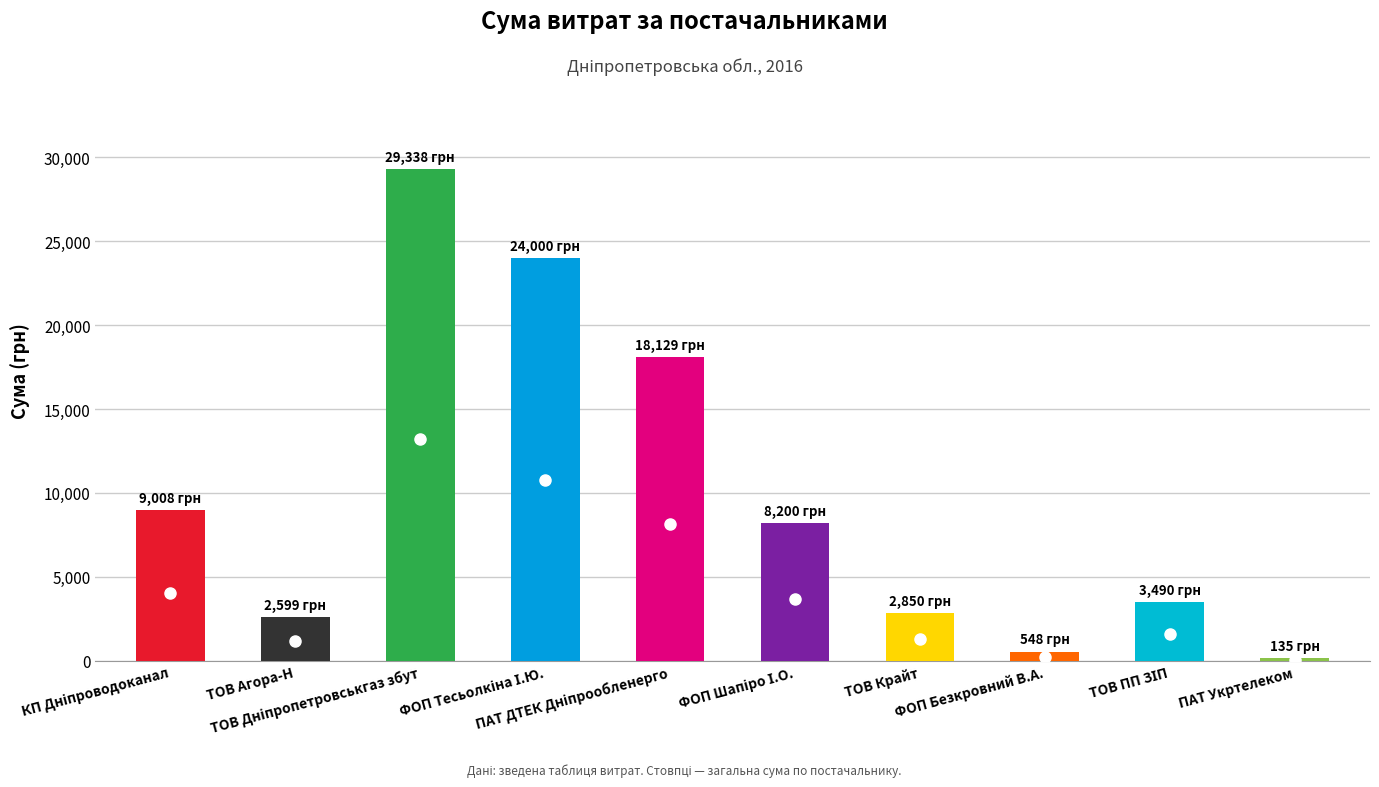

What is the difference between the maximum and minimum values?

29203.5